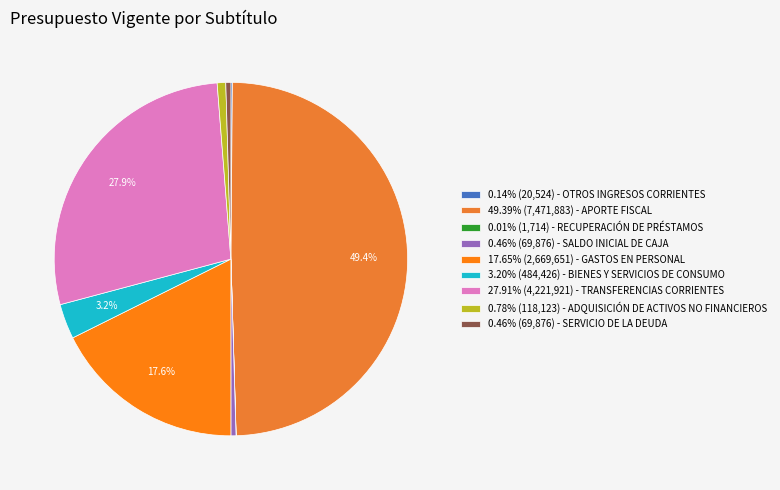

What is the largest slice in the pie chart?

APORTE FISCAL